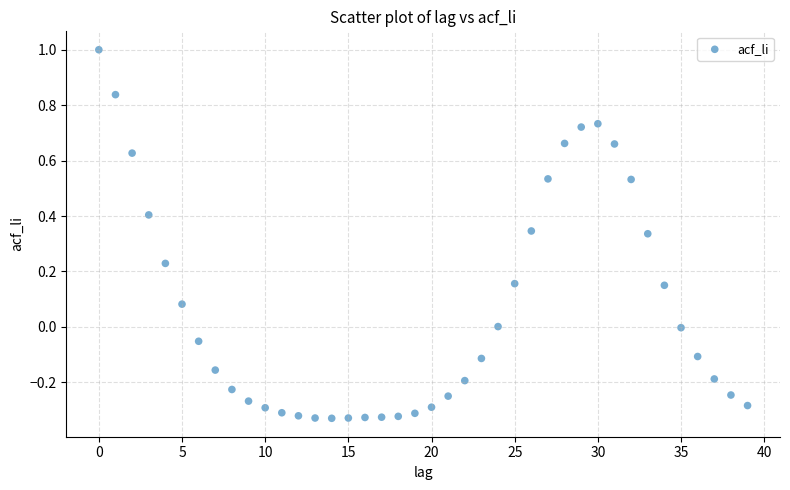

What is the range of Y values (max minus min)?

1.3